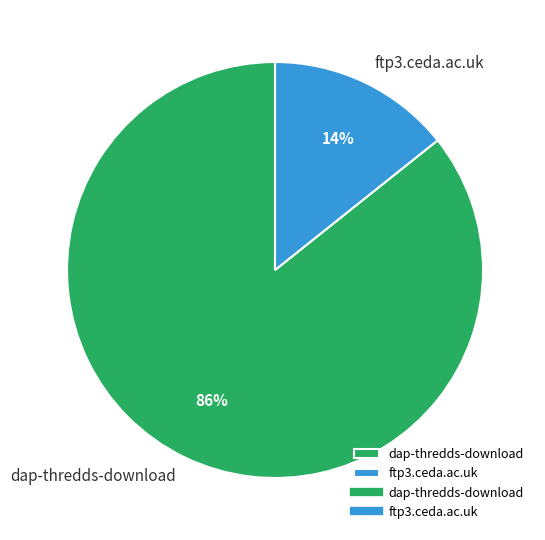

Is ftp3.ceda.ac.uk the majority of the pie?

No